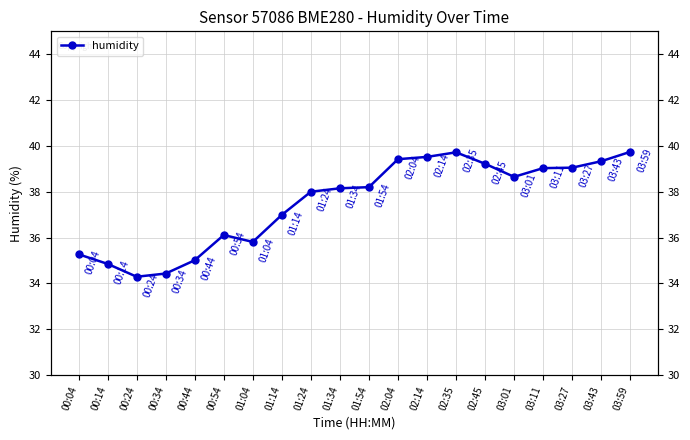

Which category has the lowest value across all series?

00:24